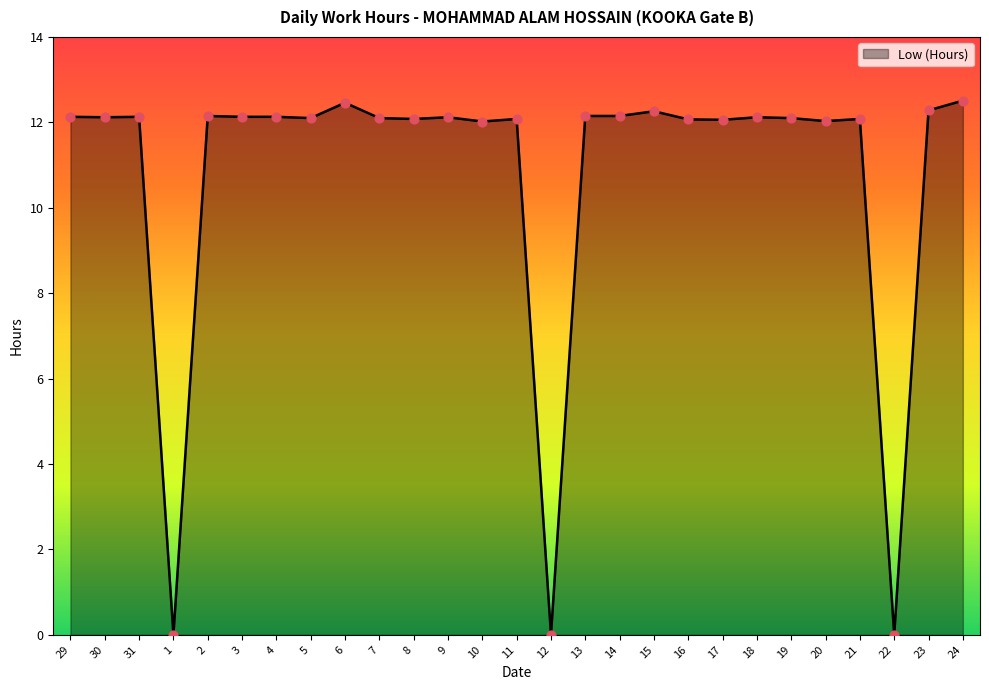

What is the change in value from 30 to 12?

-12.1